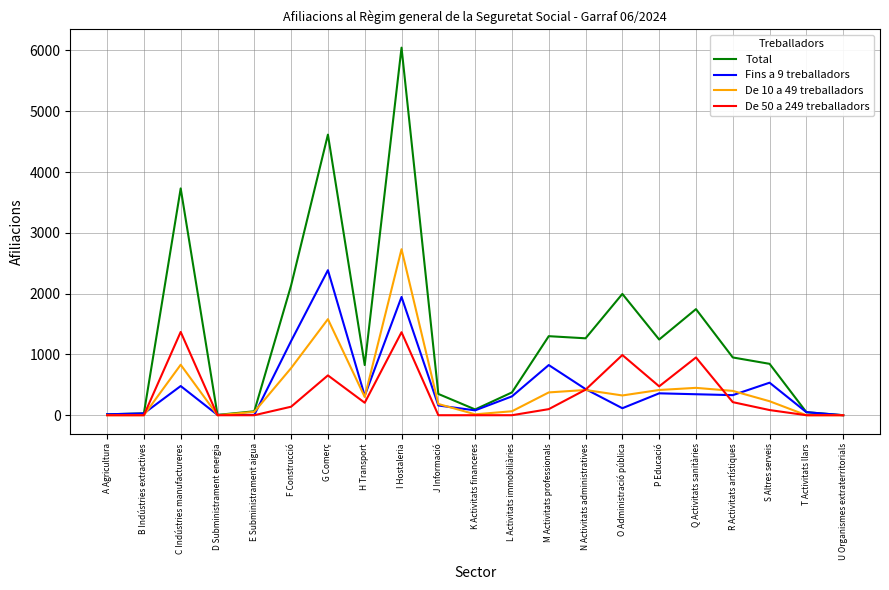

Which series has the largest total across all categories?

Total